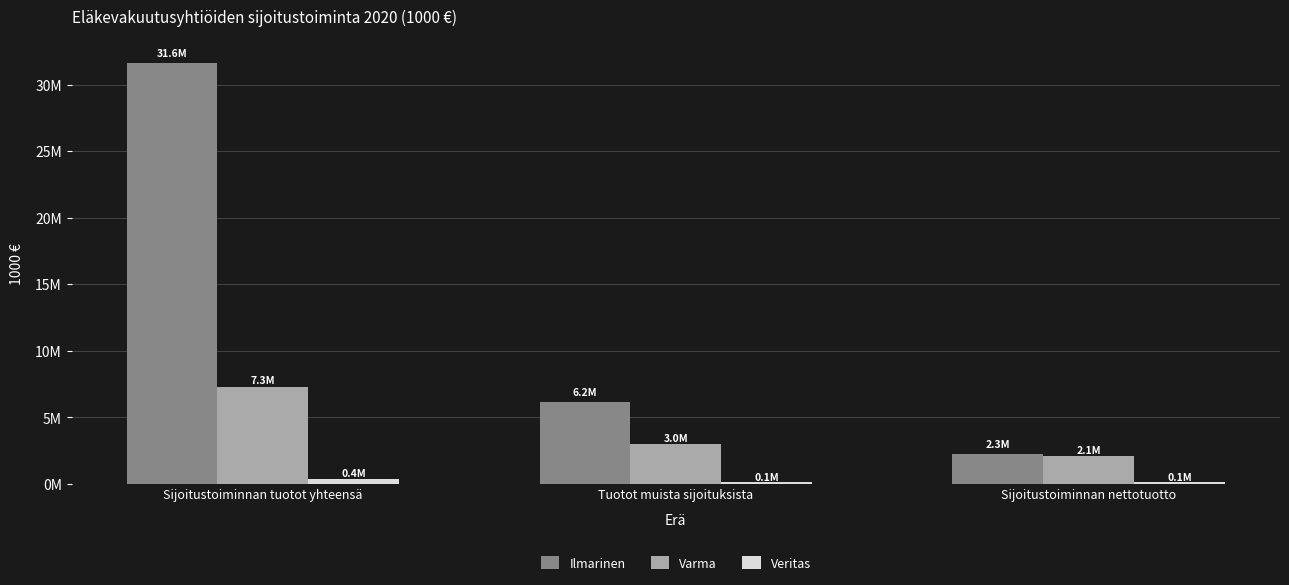

Where does the Ilmarinen series first go above 6180873?

Sijoitustoiminnan tuotot yhteensä